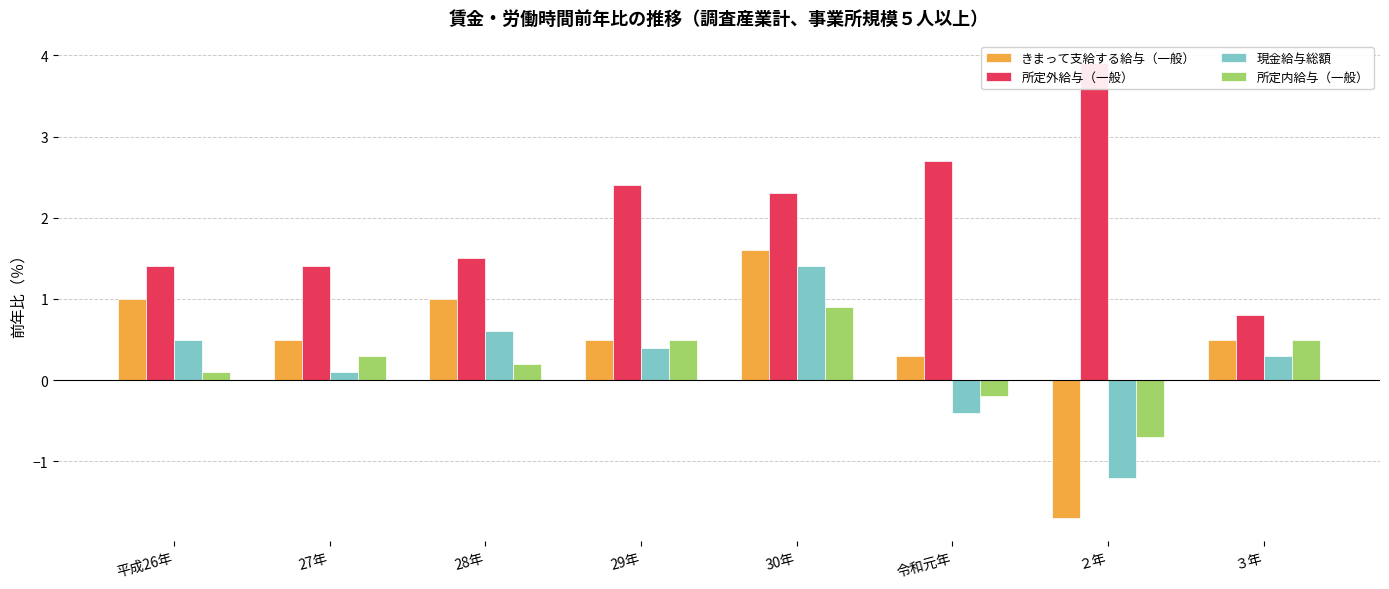

What value does the 所定内給与（一般） series have at ３年?

0.5